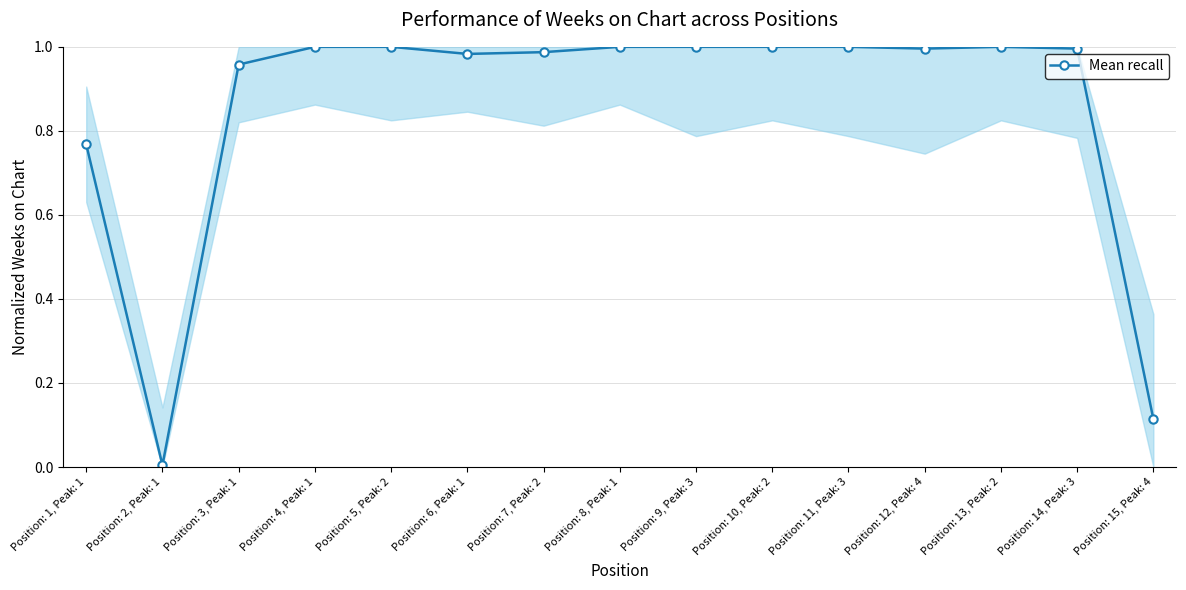

True or false: the data has more than 0 interior local peaks.

True